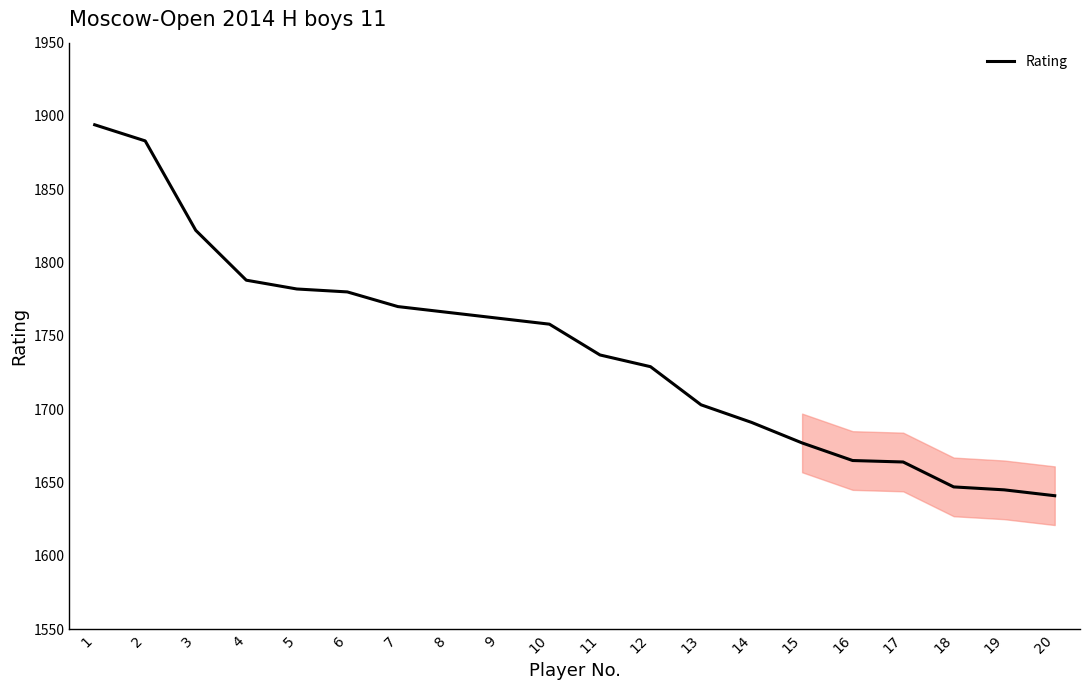

What is the ratio of the value at 14 to the value at 1?

0.9